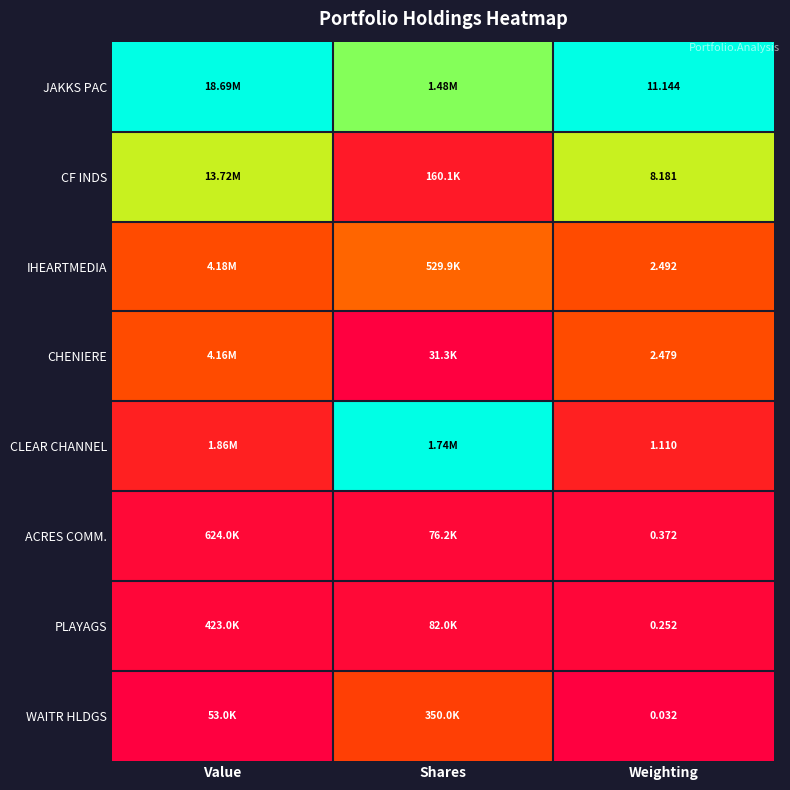

At Weighting, list the series in order from largest to smallest.

JAKKS PAC, CF INDS, IHEARTMEDIA, CHENIERE, CLEAR CHANNEL, ACRES COMM., PLAYAGS, WAITR HLDGS